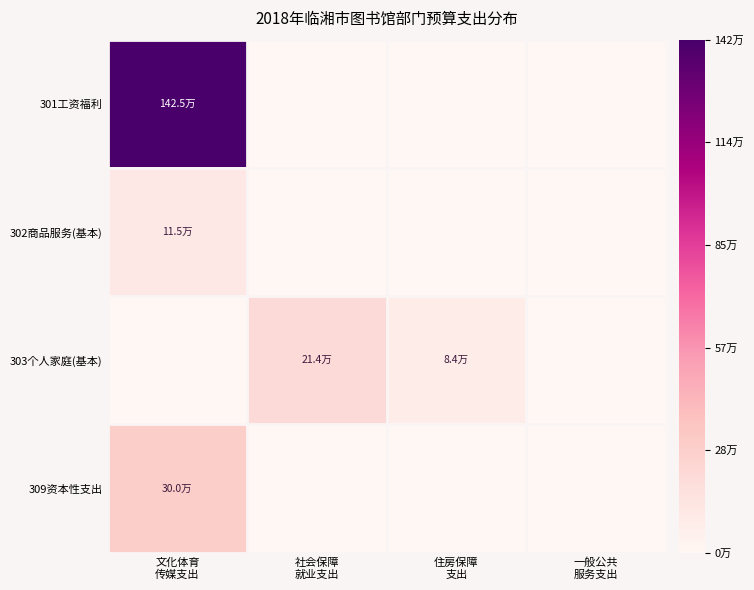

Reading left to right, what are all the values shown in this chart?

301工资福利: 文化体育
传媒支出=1.0	社会保障
就业支出=0.0	住房保障
支出=0.0	一般公共
服务支出=0.0
302商品服务(基本): 文化体育
传媒支出=0.1	社会保障
就业支出=0.0	住房保障
支出=0.0	一般公共
服务支出=0.0
303个人家庭(基本): 文化体育
传媒支出=0.0	社会保障
就业支出=0.2	住房保障
支出=0.1	一般公共
服务支出=0.0
309资本性支出: 文化体育
传媒支出=0.2	社会保障
就业支出=0.0	住房保障
支出=0.0	一般公共
服务支出=0.0